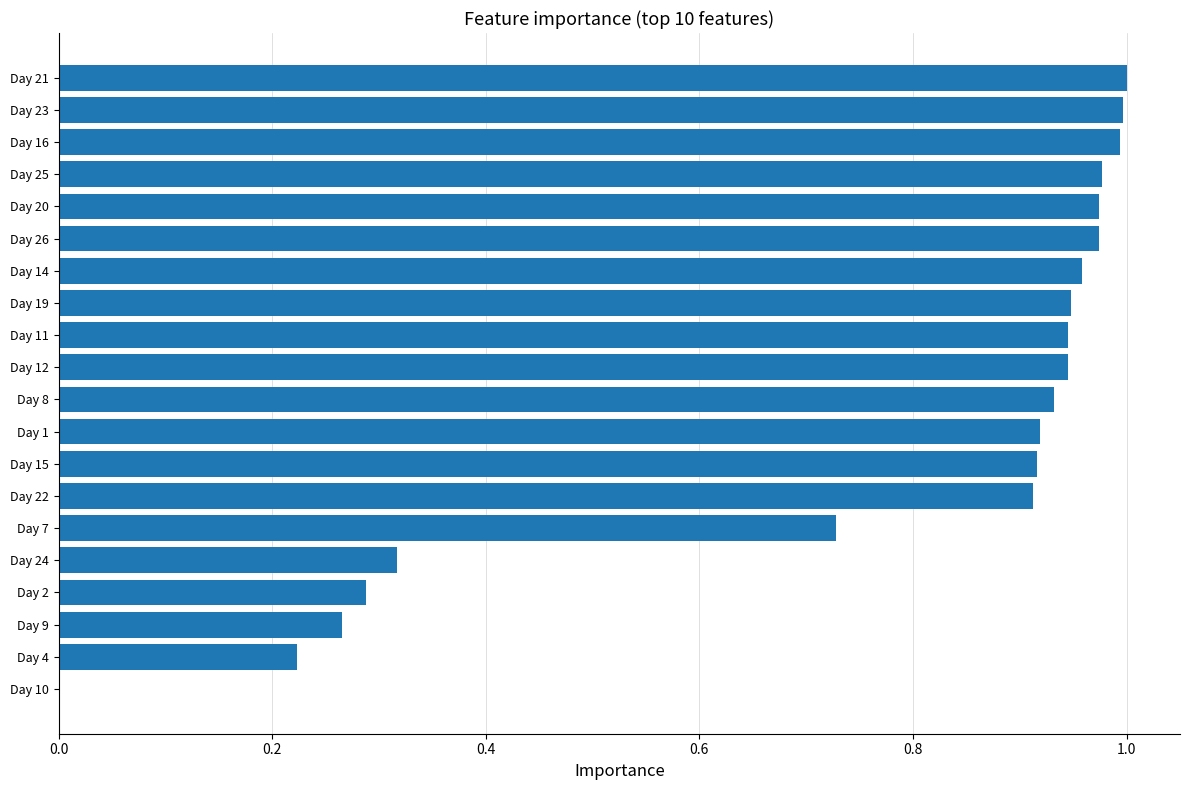

Which has a higher value, Day 4 or Day 11?

Day 11